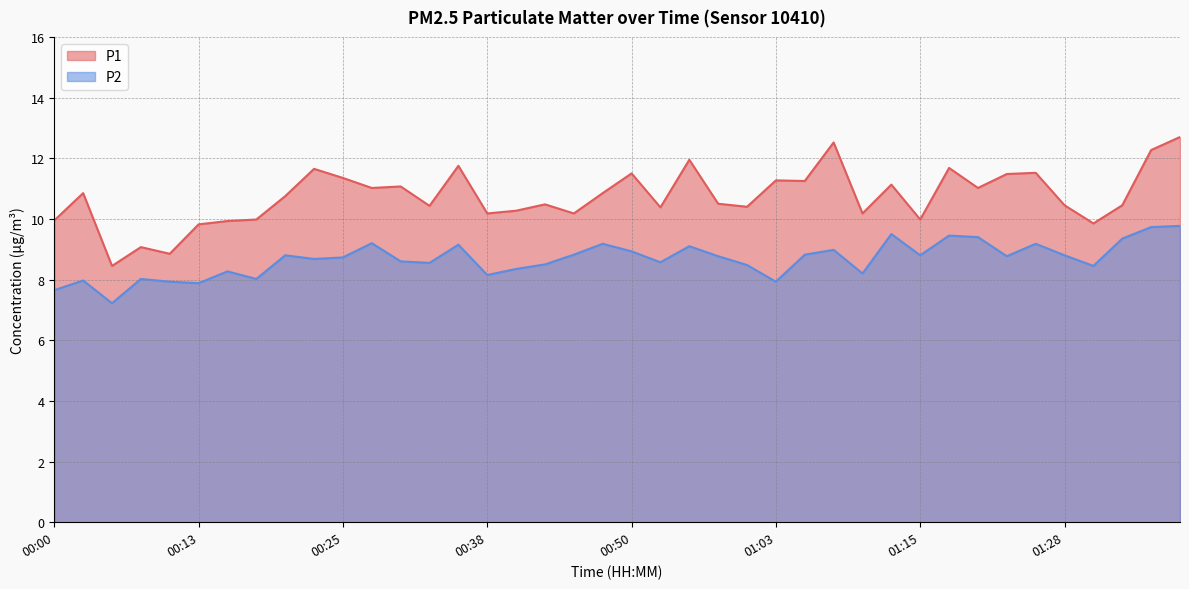

How many lines are shown in the chart?

2